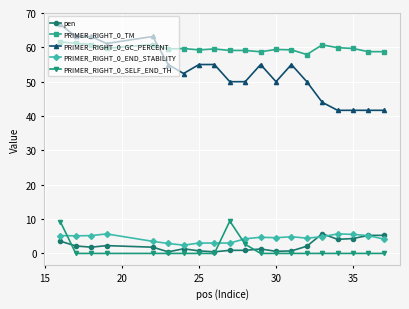

Count the number of data series in this chart.

5